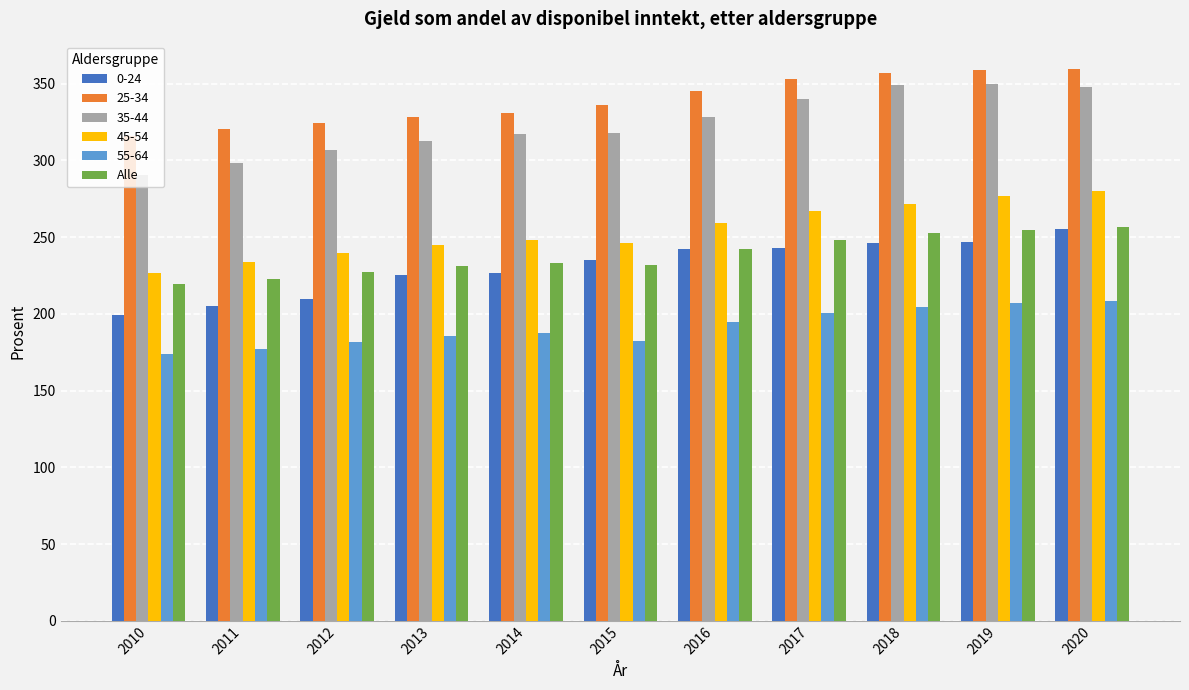

How many bars are there in total?

66